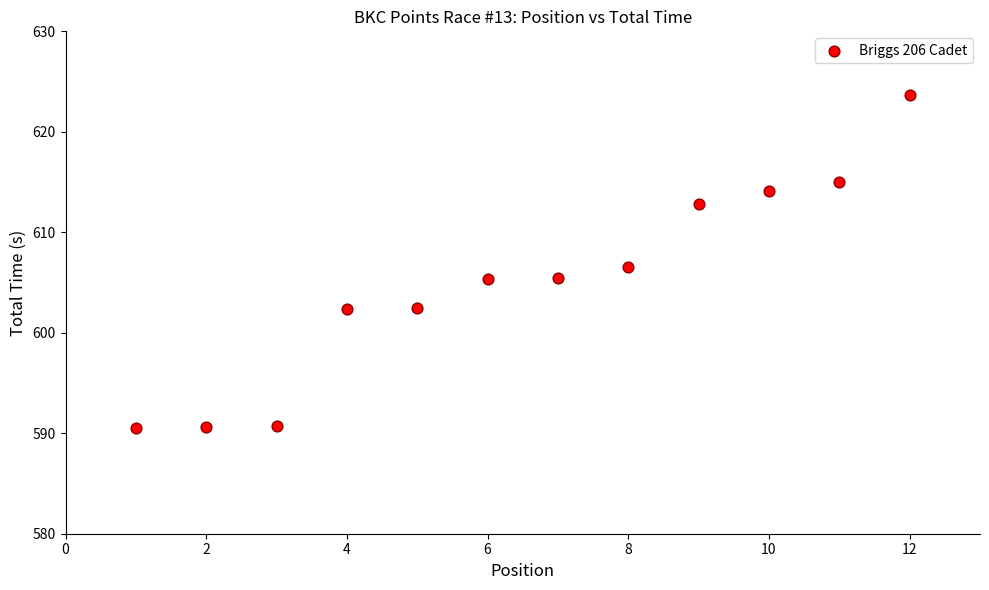

What is the average X value?

6.5